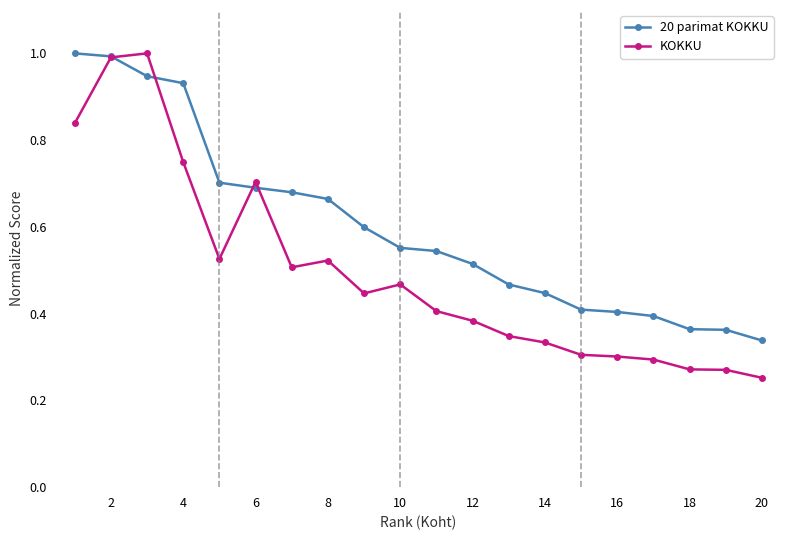

Which series has the widest spread of values?

KOKKU